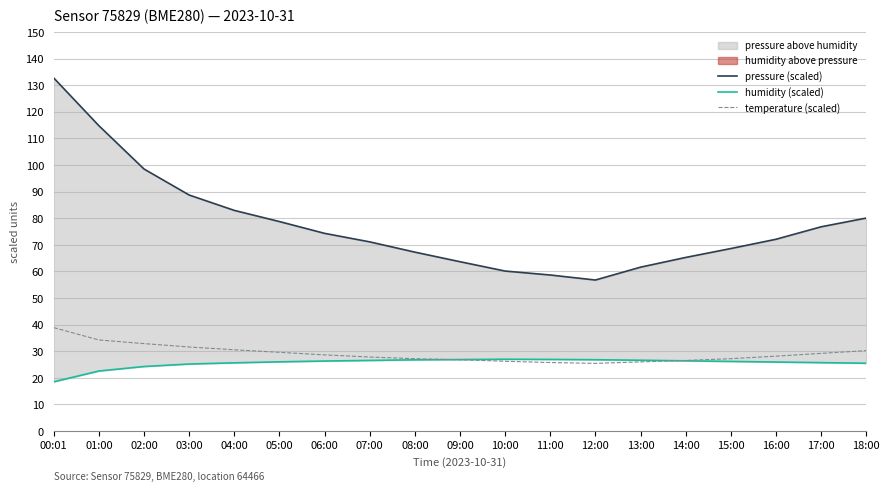

What is the average value of the humidity (scaled) series?

25.6